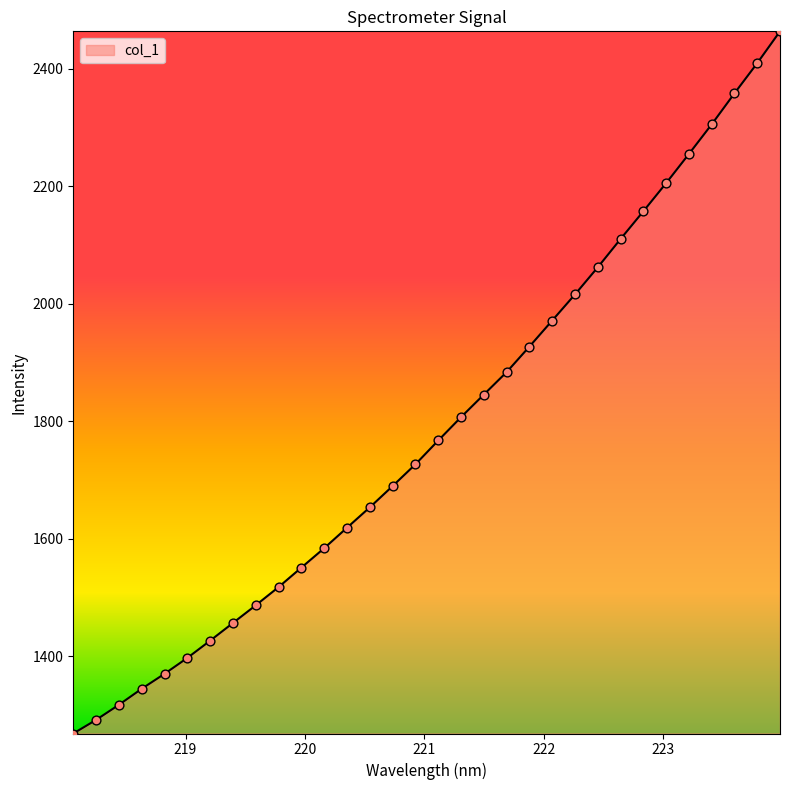

What is the minimum value shown in the chart?

1268.9